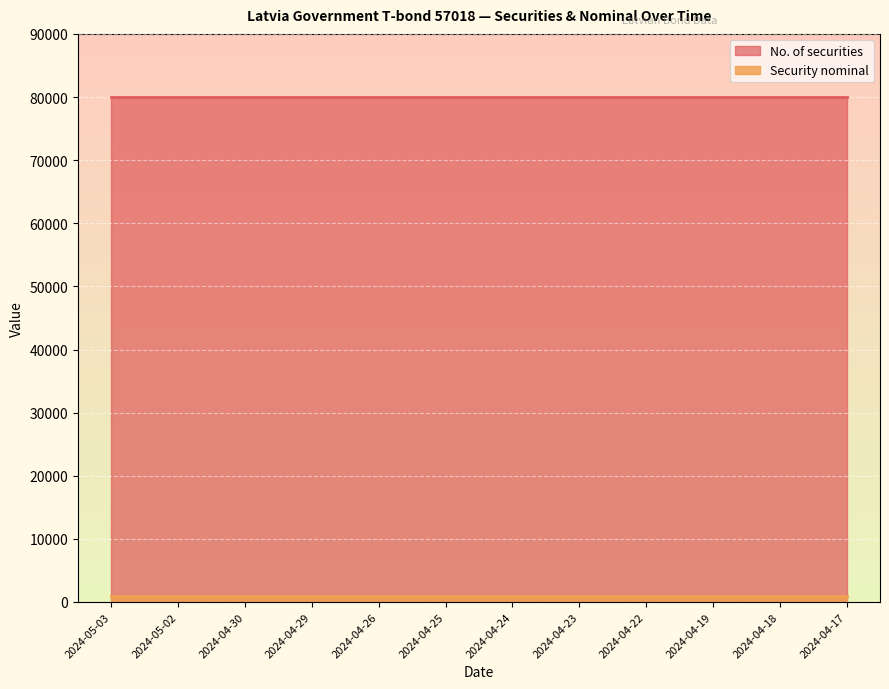

Is the value of Security nominal at 2024-04-22 greater than the value of No. of securities at 2024-04-25?

No